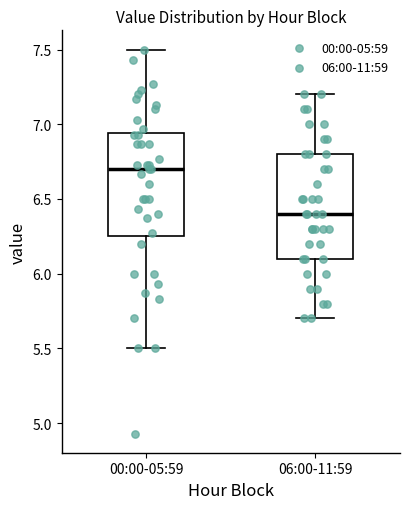

Reading left to right, read every box against the y-axis: the position of its median line, the range the box covers, and the ends of its whiskers. The values are not printed on the chart, so give them approximately, as read against the axis.

00:00-05:59: median 6.70, box 6.25 to 6.95, whiskers 5.50 to 7.50
06:00-11:59: median 6.40, box 6.10 to 6.80, whiskers 5.70 to 7.20